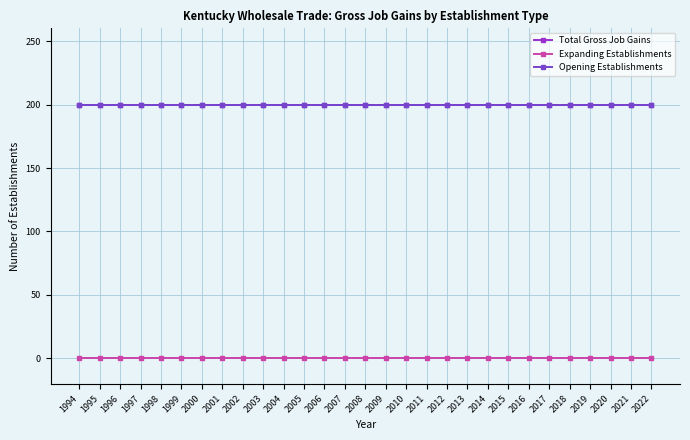

Does the chart have visible grid lines?

Yes